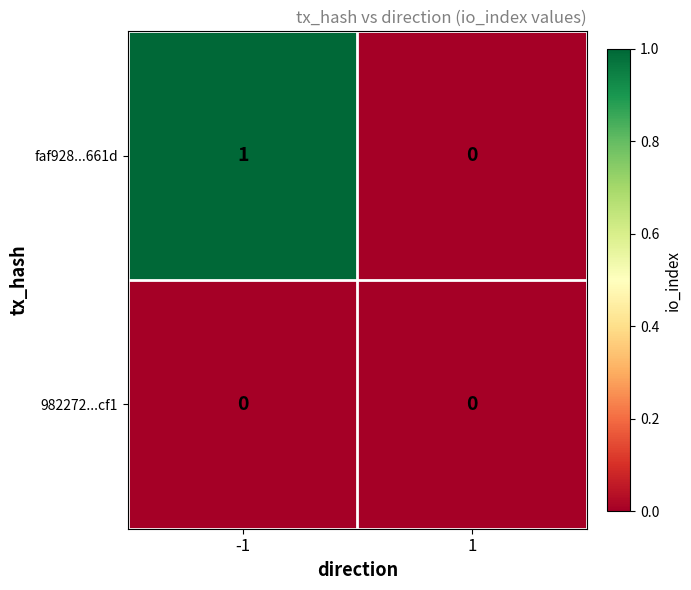

What is the total value across all series at -1?

1